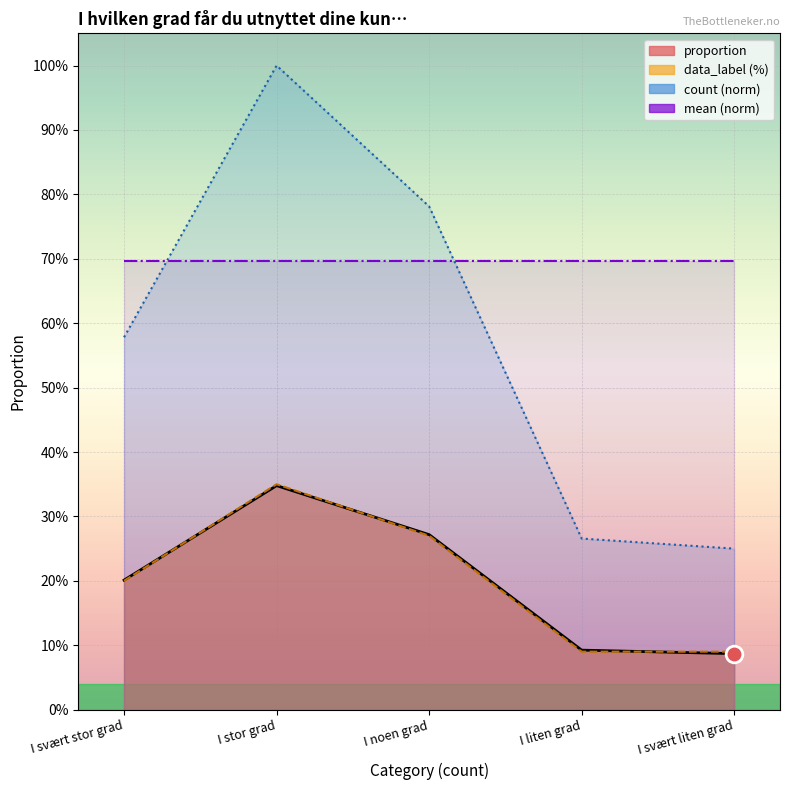

Between I svært stor grad and I svært liten grad, which is larger?

I svært stor grad